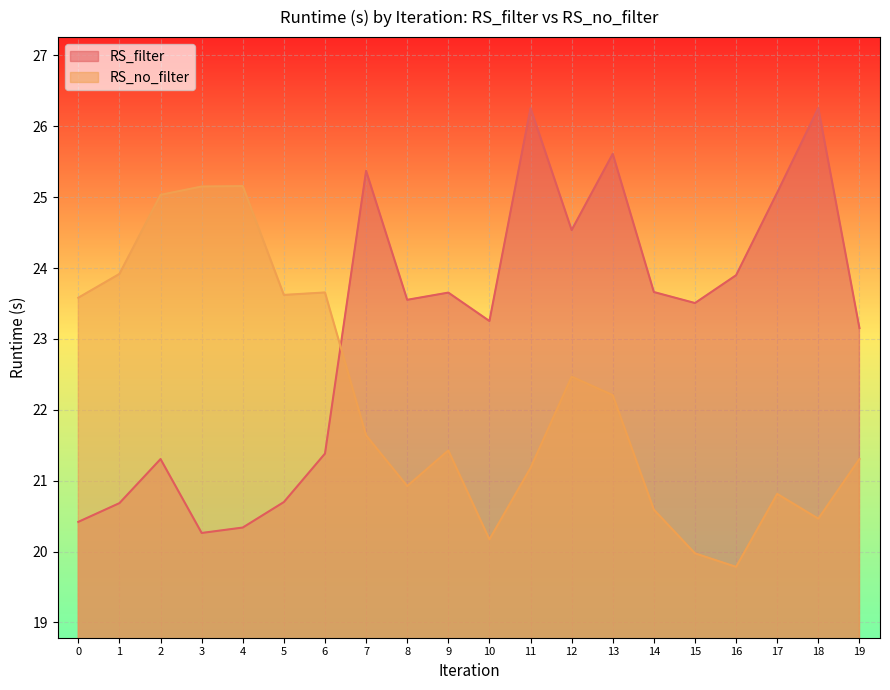

What is the sum of all RS_no_filter values?

443.1